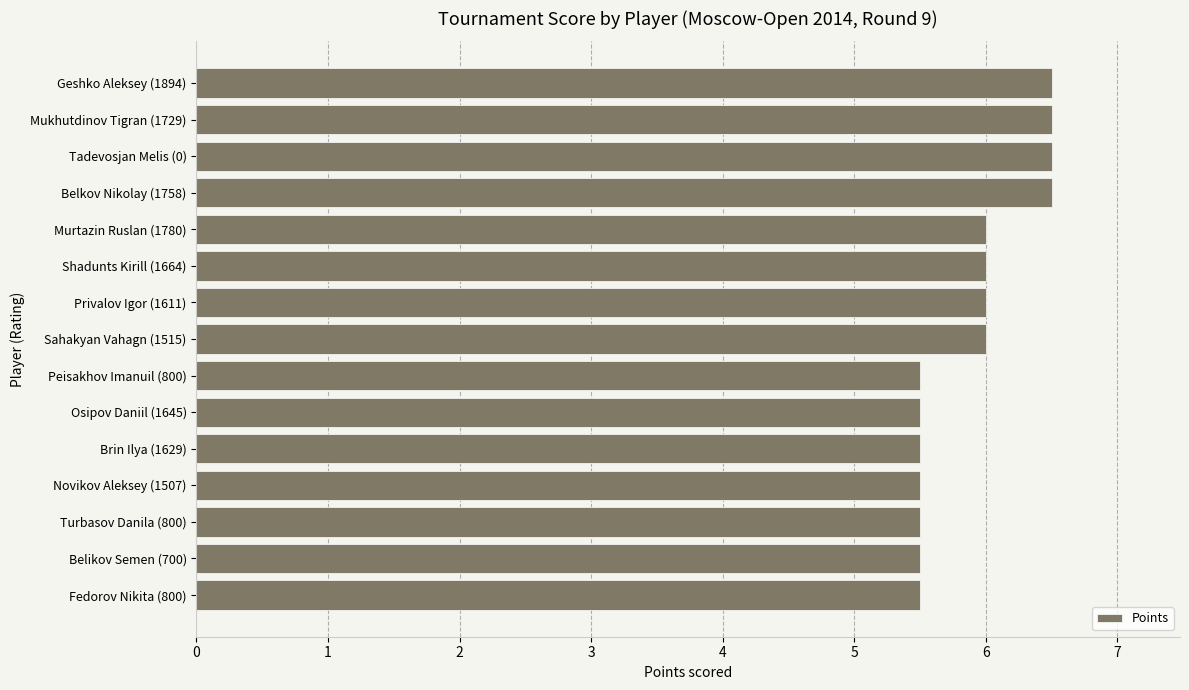

What is the average value?

5.9